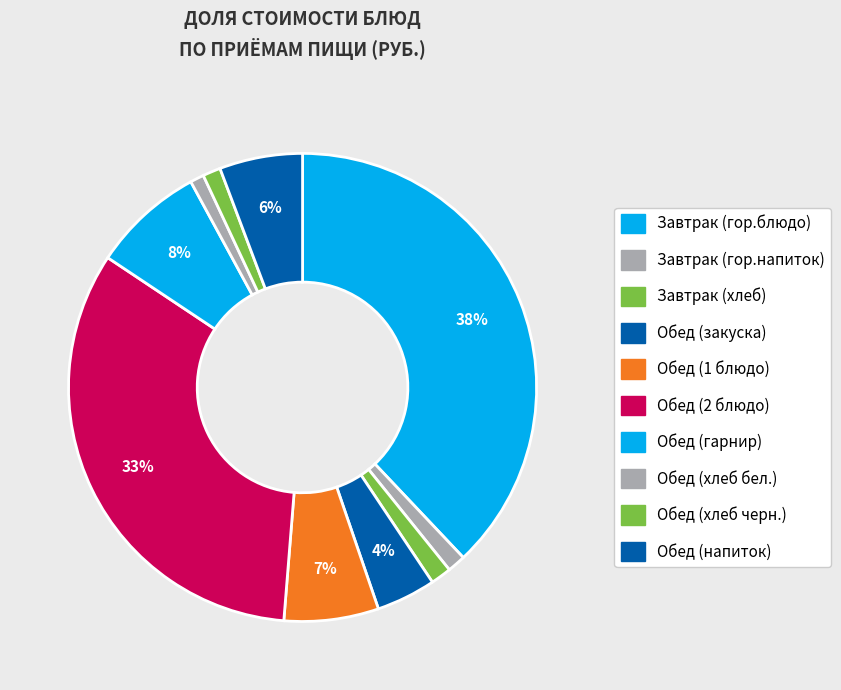

How many segments does this pie chart have?

10